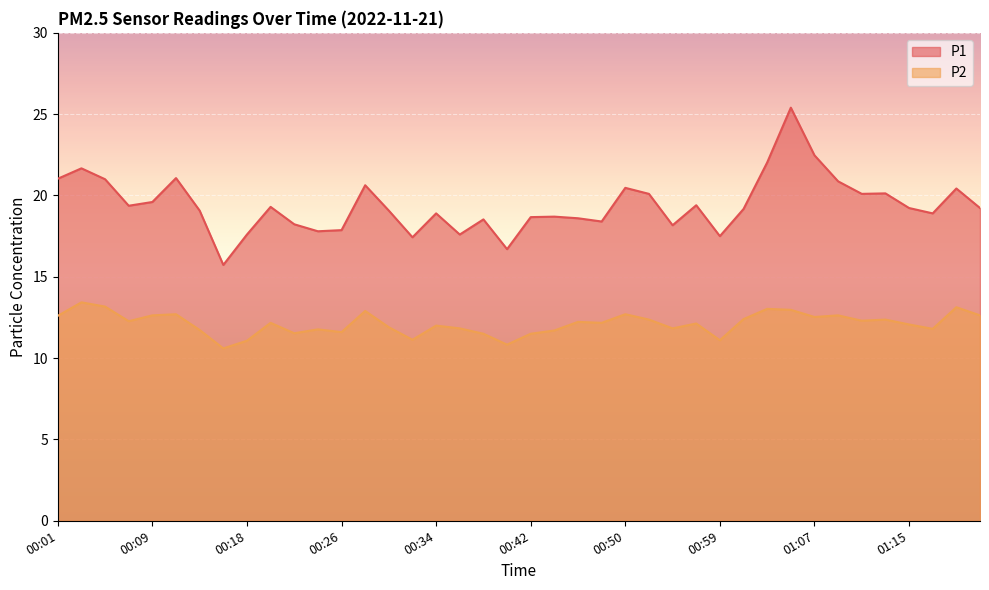

True or false: P2 and P1 cross at least once.

False